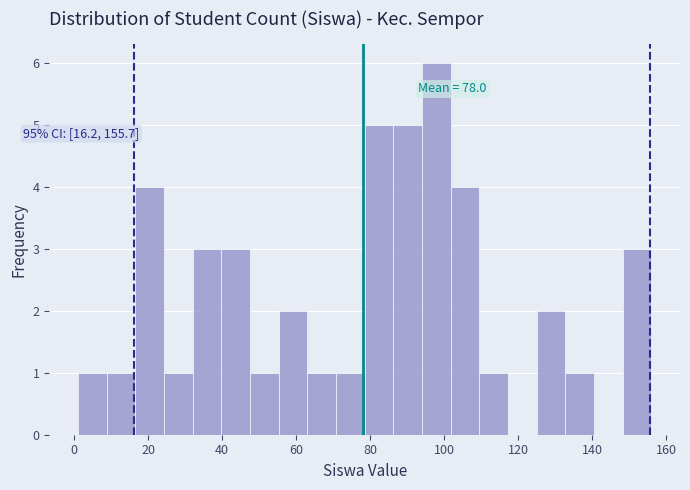

Around what value on the x-axis is the tallest bar? Give the approximate position of its centre, as read against the axis.

98